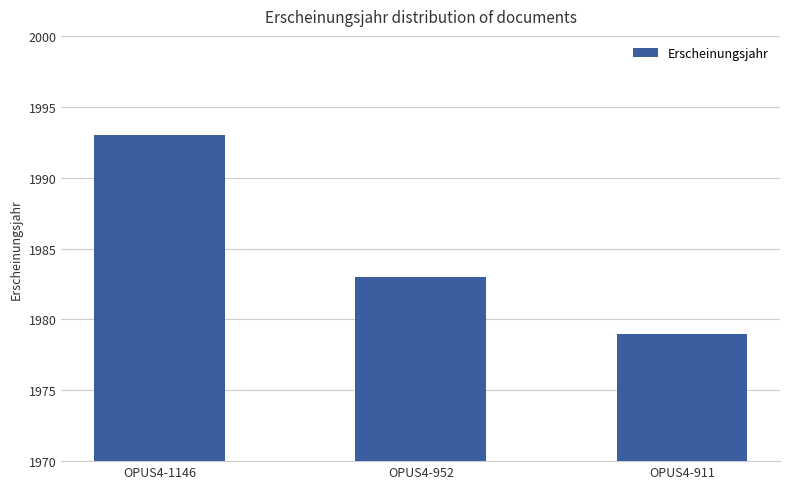

Reading left to right, extract all data points from this chart.

OPUS4-1146=1993	OPUS4-952=1983	OPUS4-911=1979